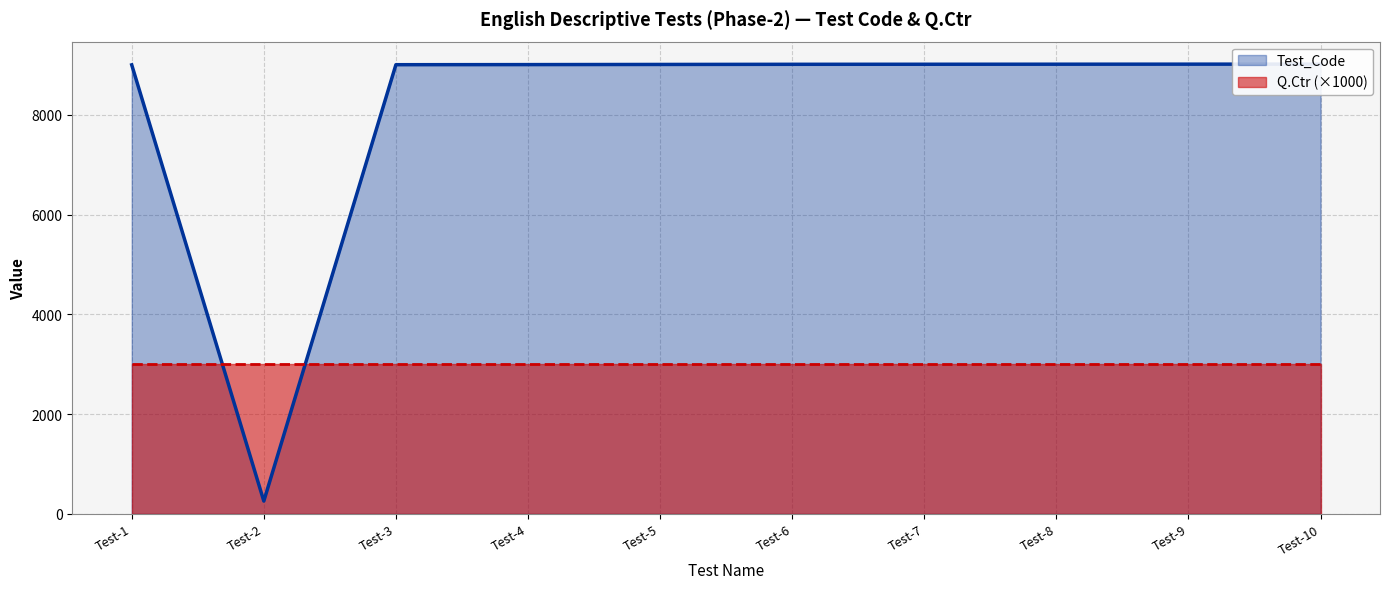

What is the ratio of the value at Test-9 to the value at Test-4?

1.0